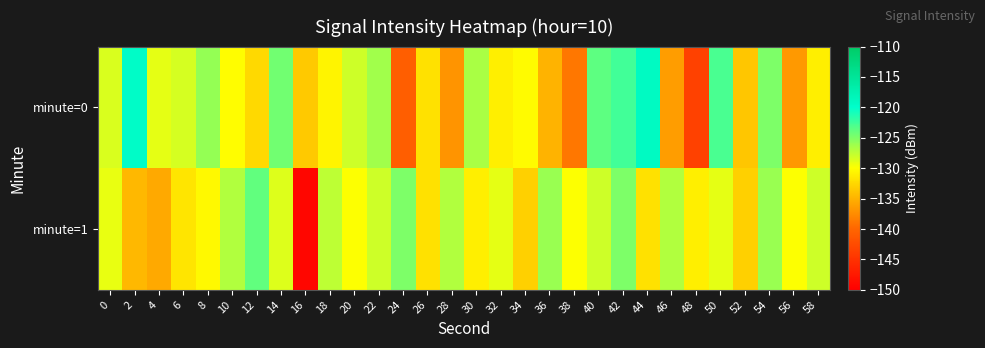

Rank the series by their average value, from lowest to highest.

minute=0, minute=1